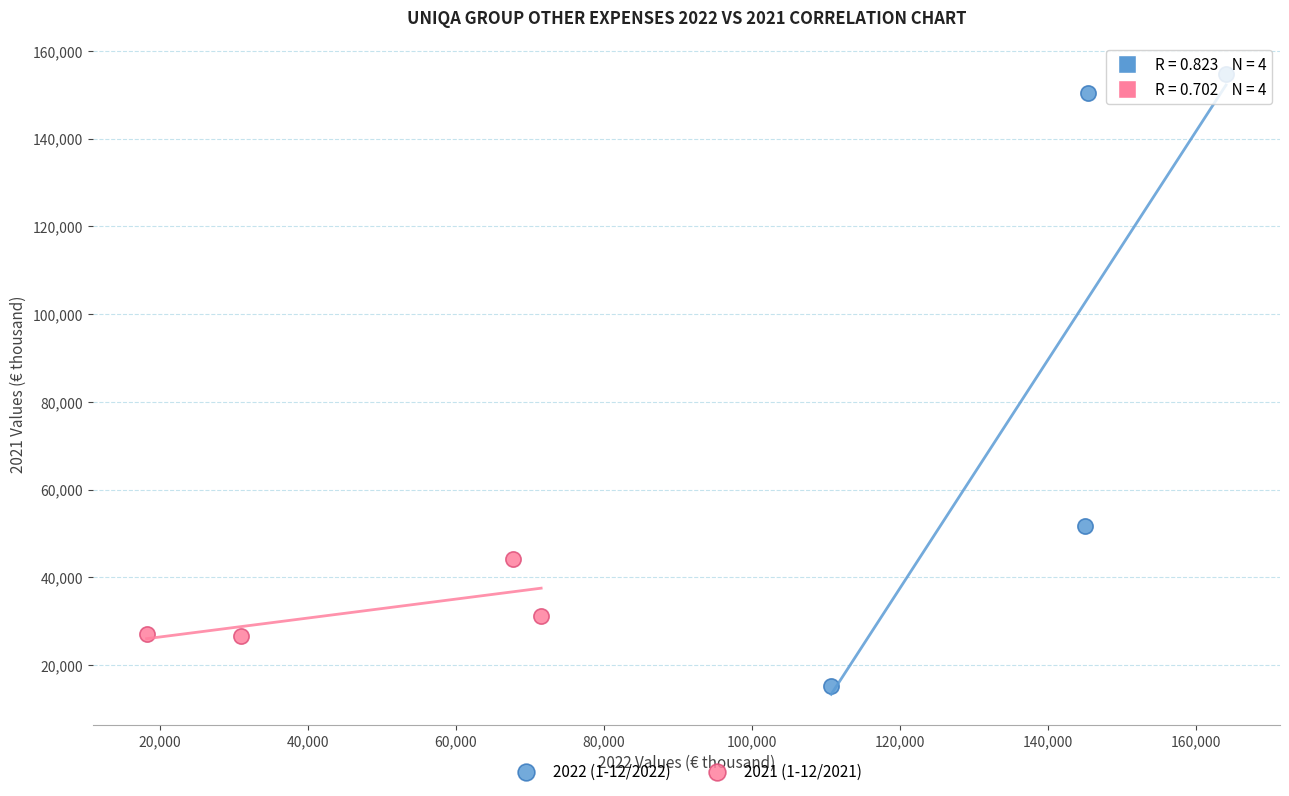

What are all the series names shown in the legend?

2022 (1-12/2022), 2021 (1-12/2021)